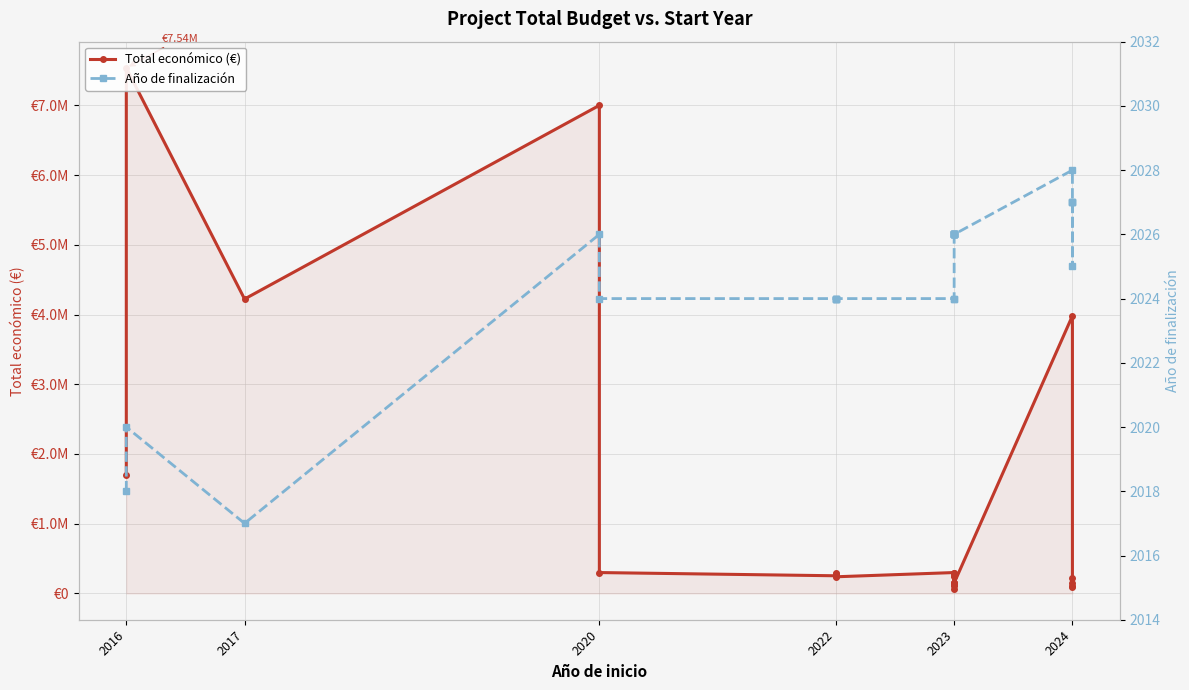

Reading left to right, what are all the values shown in this chart?

Total económico (€): 1698506	7536300	4222425	6999999	299670	253495	285912	289231	239073	299900	290328	150000	120000	150000	70000	250000	120000	250000	119999	150000	150000	3981772	228516	150000	110168	88160
Año de finalización: 2018	2020	2017	2026	2024	2024	2024	2024	2024	2024	2024	2026	2026	2026	2026	2026	2026	2026	2026	2026	2026	2028	2025	2027	2027	2027